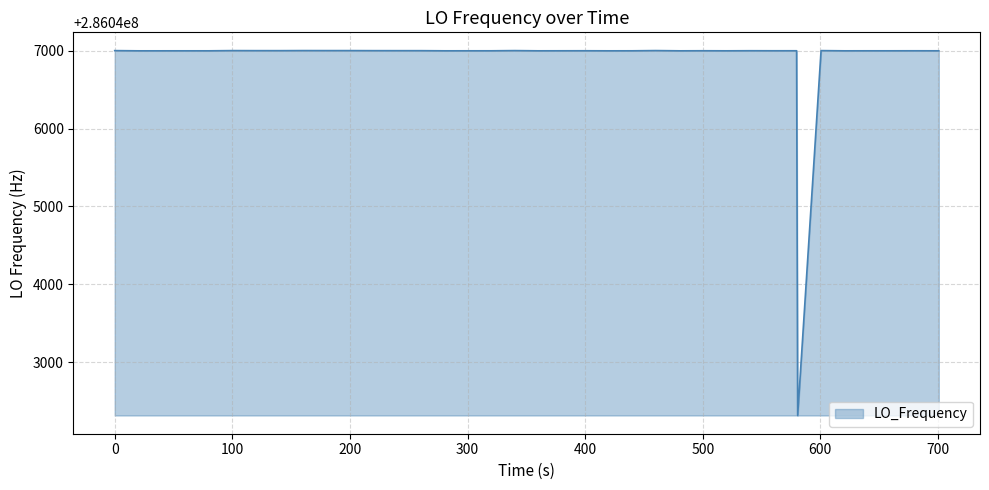

What is the difference between the maximum and minimum values?

4687.2